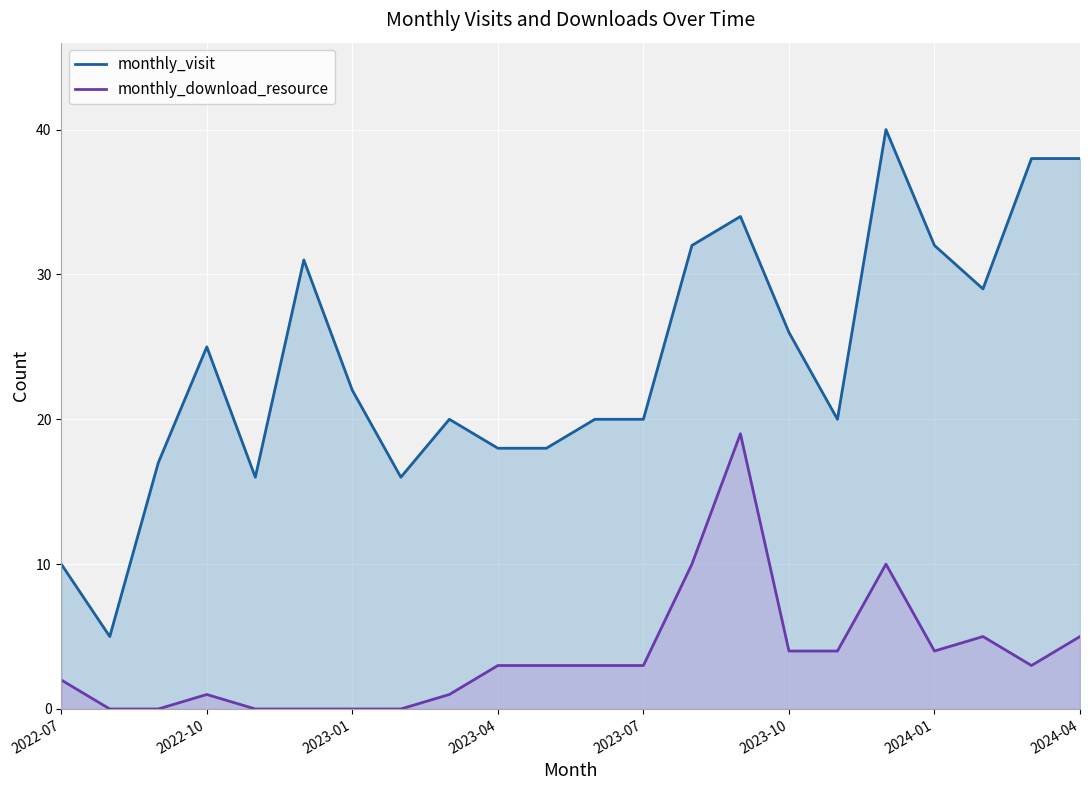

Reading left to right, transcribe all the data shown in this chart.

monthly_visit: 10	5	17	25	16	31	22	16	20	18	18	20	20	32	34	26	20	40	32	29	38	38
monthly_download_resource: 2	0	0	1	0	0	0	0	1	3	3	3	3	10	19	4	4	10	4	5	3	5